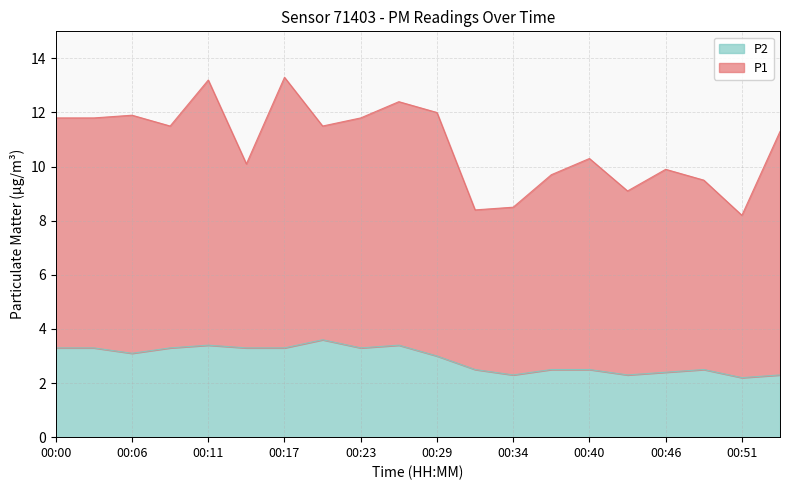

Rank the categories by value from lowest to highest.

00:51, 00:34, 00:43, 00:54, 00:46, 00:31, 00:37, 00:40, 00:49, 00:29, 00:06, 00:00, 00:03, 00:09, 00:14, 00:17, 00:23, 00:11, 00:26, 00:20